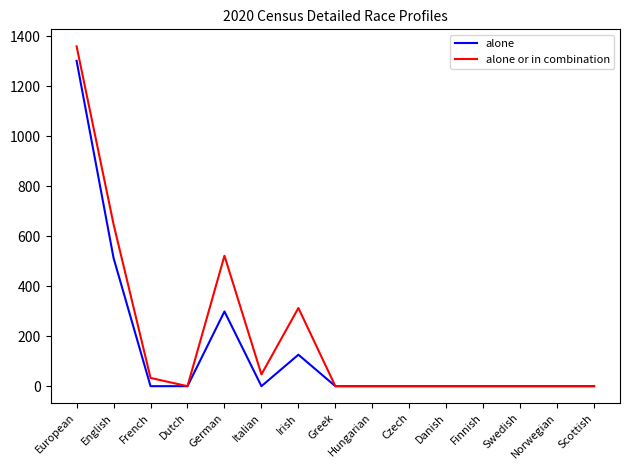

Rank the series by their maximum value, from lowest to highest.

alone, alone or in combination